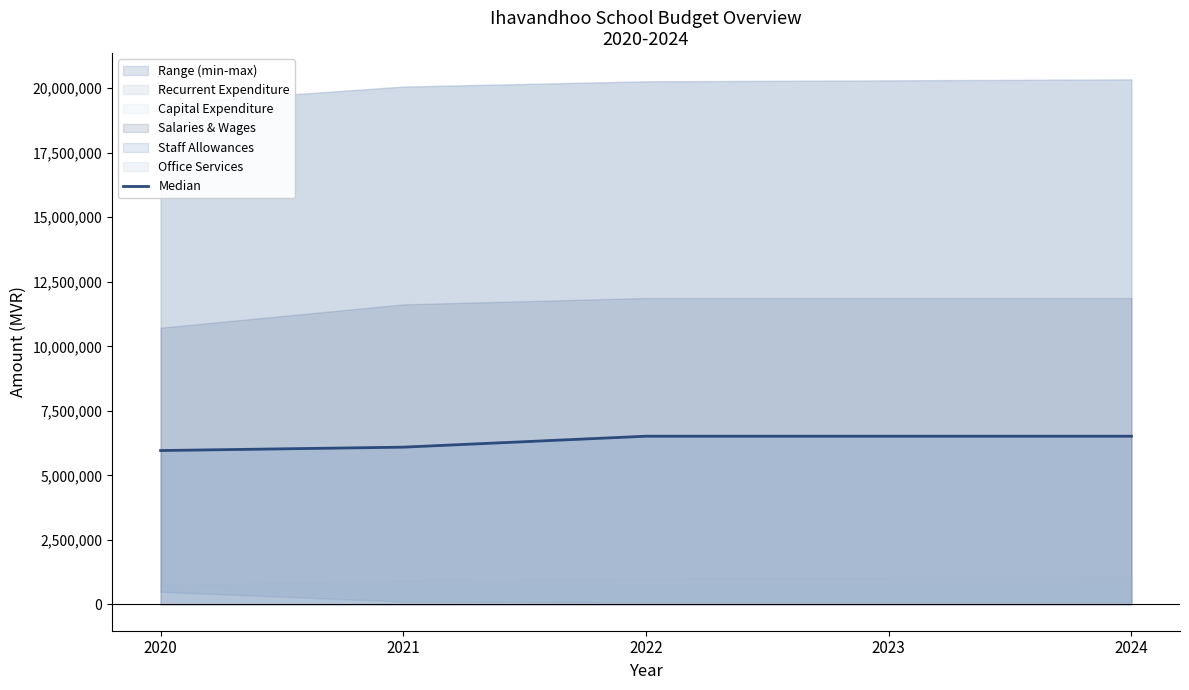

At which category does the chart reach its peak across all series?

2022